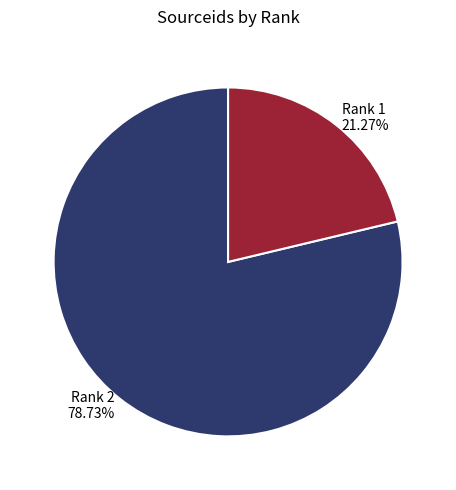

Approximately how many times larger is the value at Rank 2 compared to Rank 1?

3.7